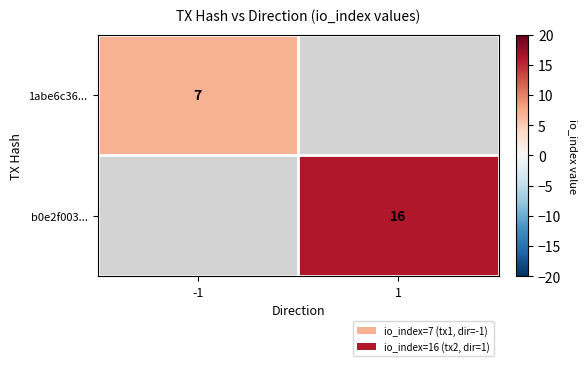

Is it true that 1abe6c36... equals 7 at -1?

True